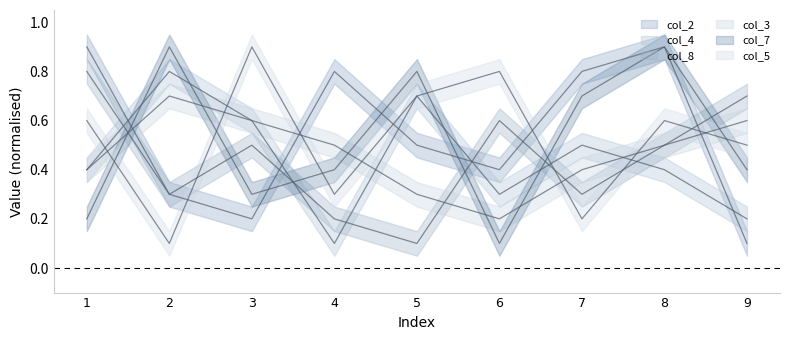

Read the col_2 value at 4.

0.8